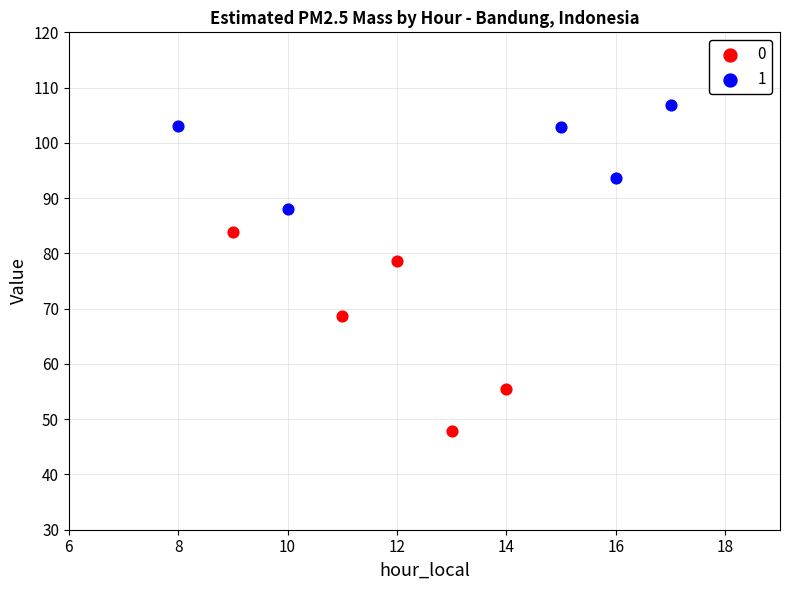

What are all the series names shown in the legend?

0, 1